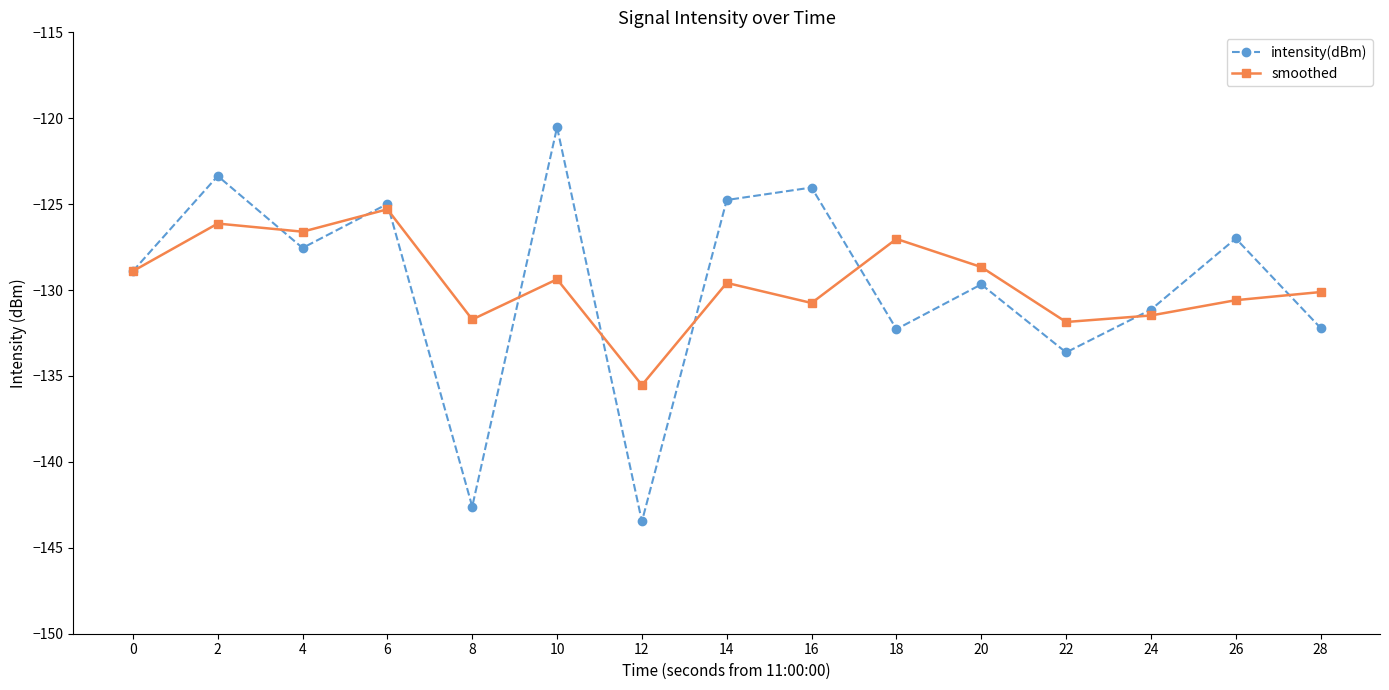

Is the value of intensity(dBm) at 12 greater than the value of smoothed at 24?

No